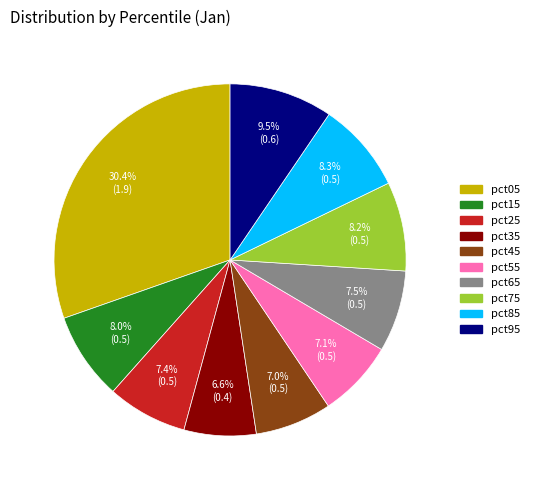

True or false: pct25 accounts for 1% of the total.

False